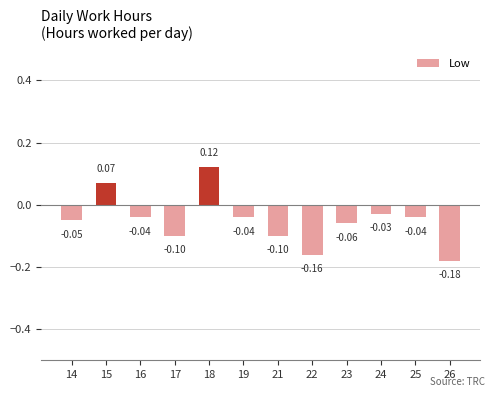

What is the change in value from 22 to 24?

+0.1